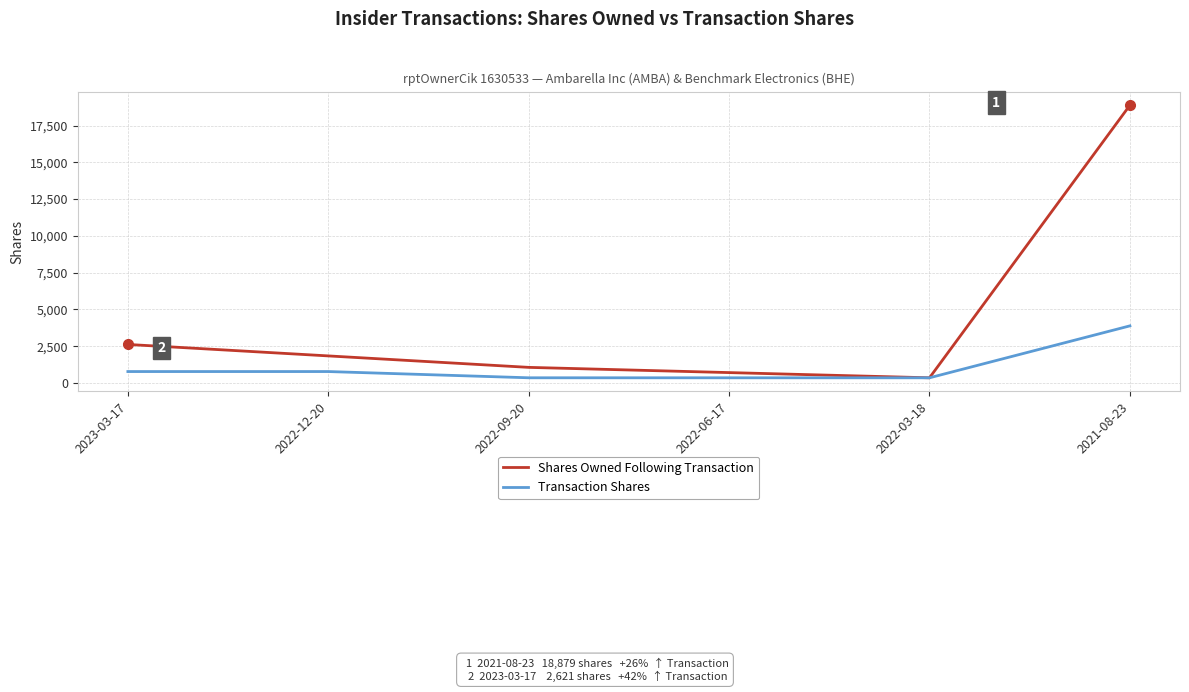

How many series are shown in this chart?

2